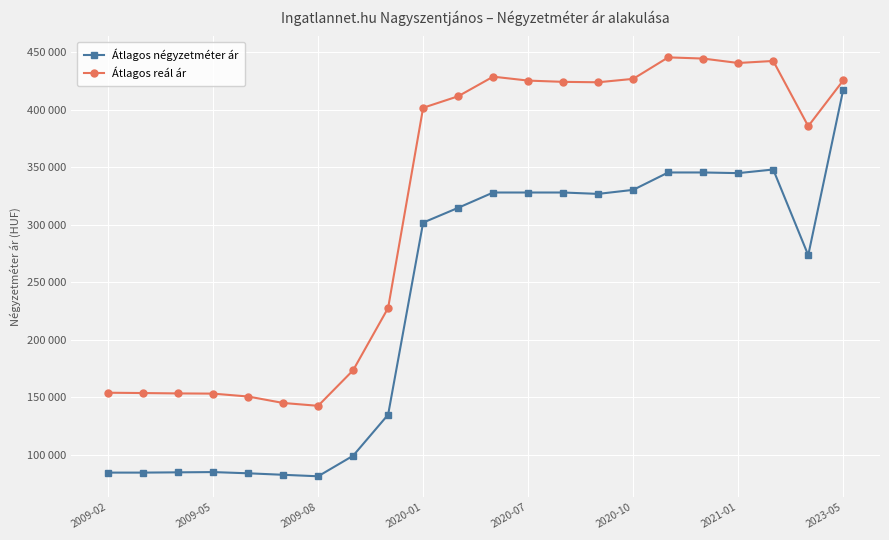

Which category has the highest value in the Átlagos négyzetméter ár series?

2023-05